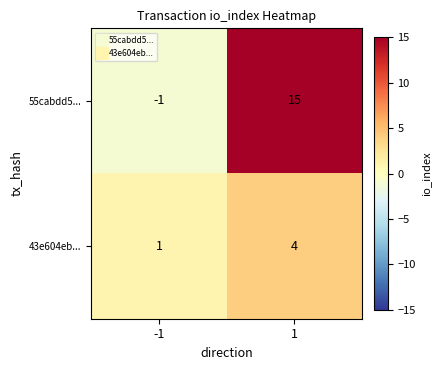

What is the sum of all 55cabdd5... values?

14